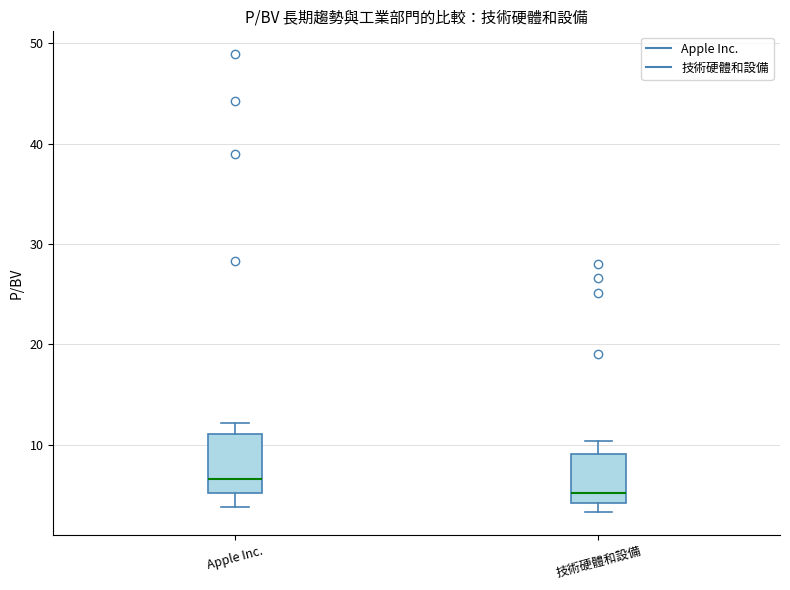

Reading left to right, read every box against the y-axis: the position of its median line, the range the box covers, and the ends of its whiskers. The values are not printed on the chart, so give them approximately, as read against the axis.

Apple Inc.: median 7, box 5 to 11, whiskers 4 to 12
技術硬體和設備: median 5, box 4 to 9, whiskers 3 to 10